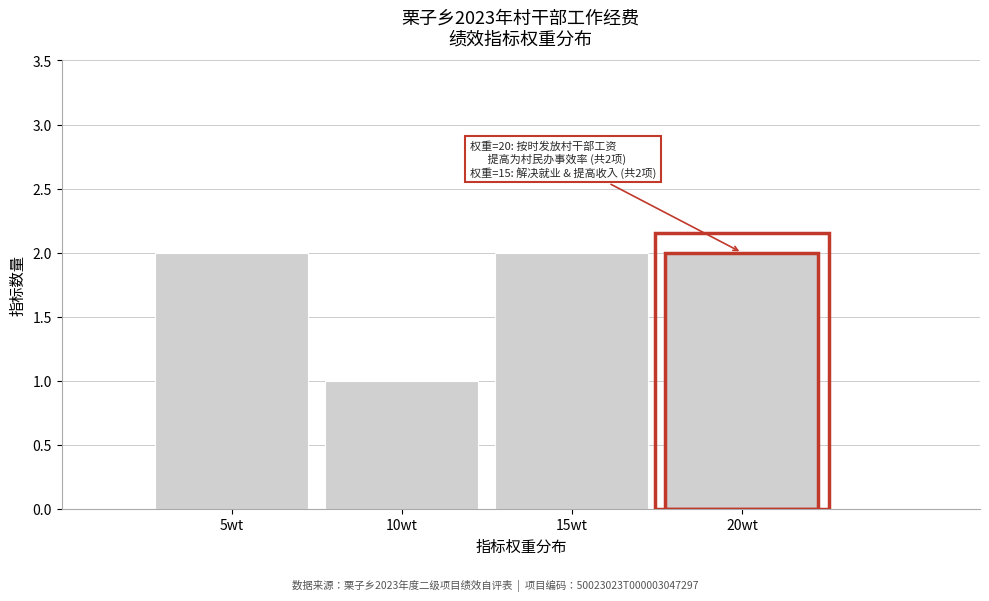

Reading left to right, what are all the values shown in this chart?

5wt=2	10wt=1	15wt=2	20wt=2